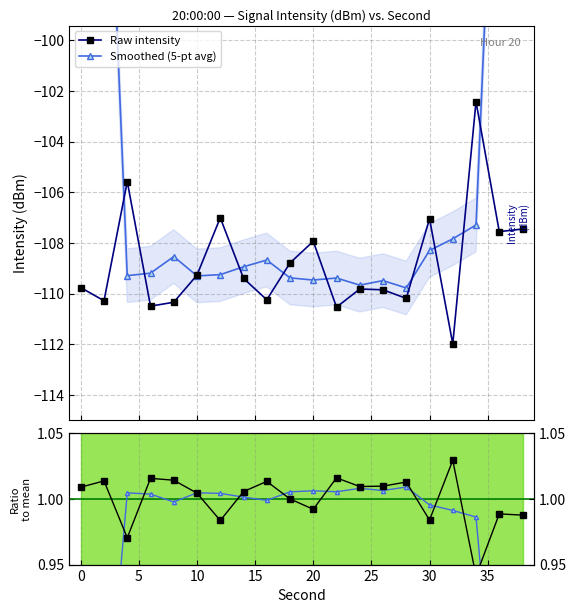

True or false: Raw intensity has more than 0 interior local peaks.

True